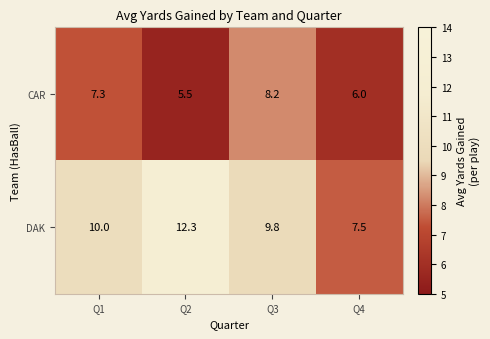

At which label is CAR closest to 6?

Q4